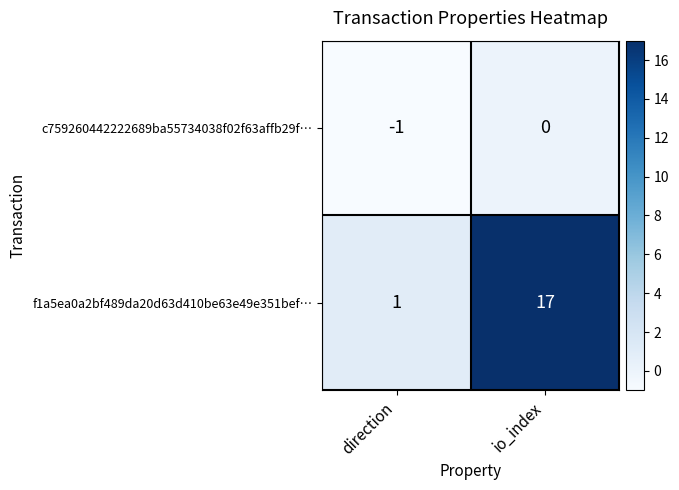

Where is f1a5ea0a2bf489da20d63d410be63e49e351bef… nearest to the value 9?

direction